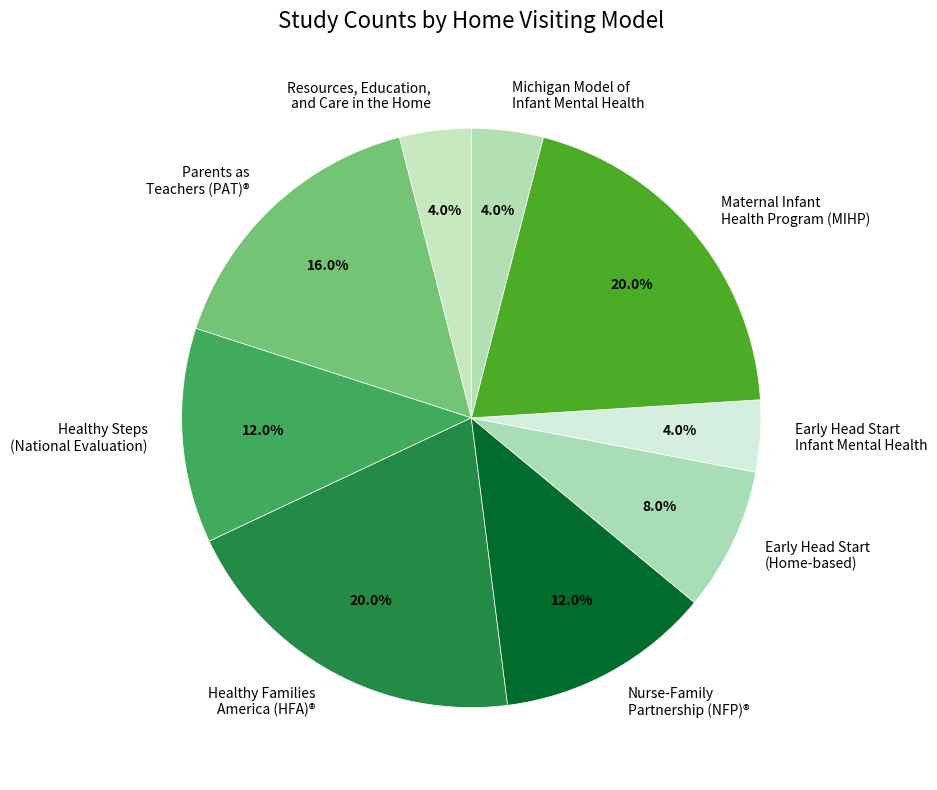

Does any single category account for the majority?

No